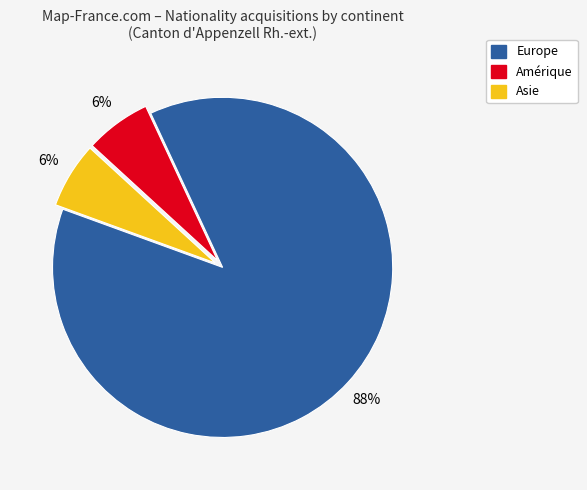

Does any single category account for the majority?

Yes